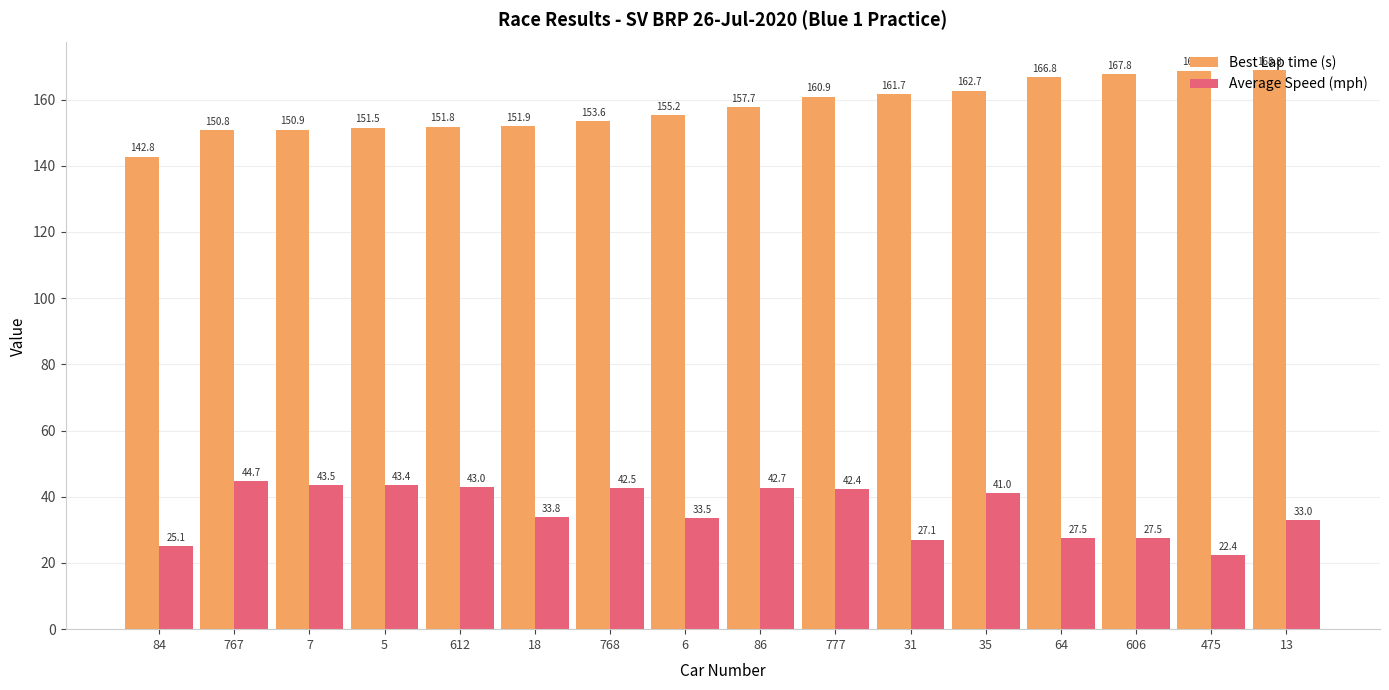

The value of Average Speed (mph) at 5 is 20.2. True or false?

False